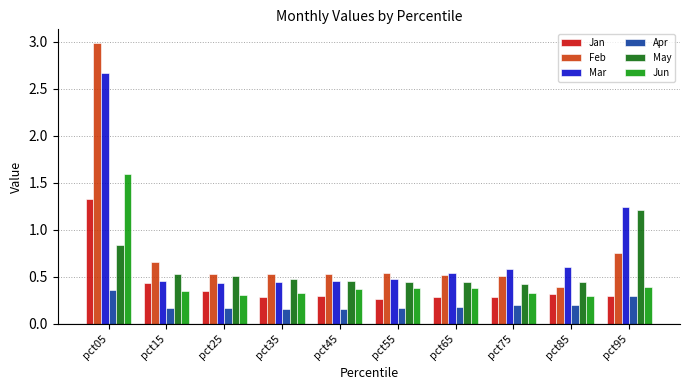

Which category has the lowest value in the Feb series?

pct85